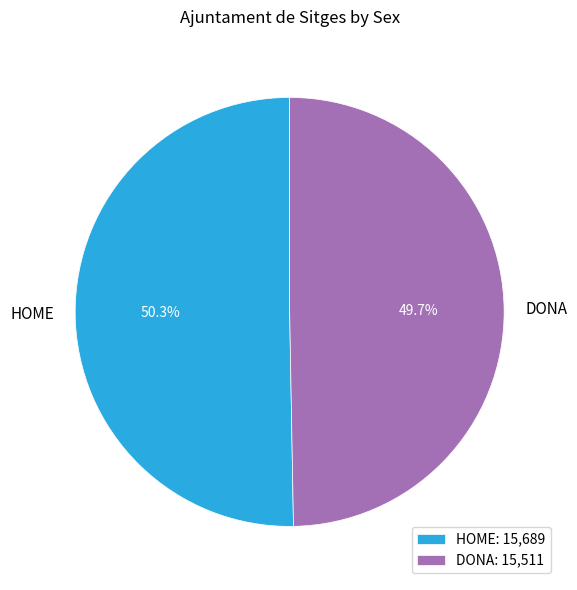

Is there a majority slice in this chart?

Yes